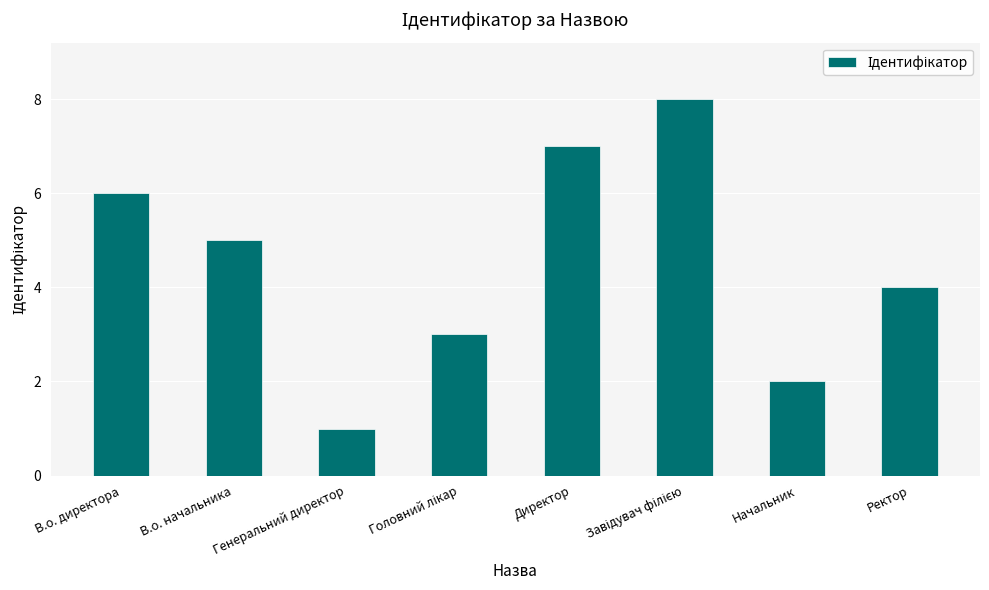

What is the smallest value displayed?

1